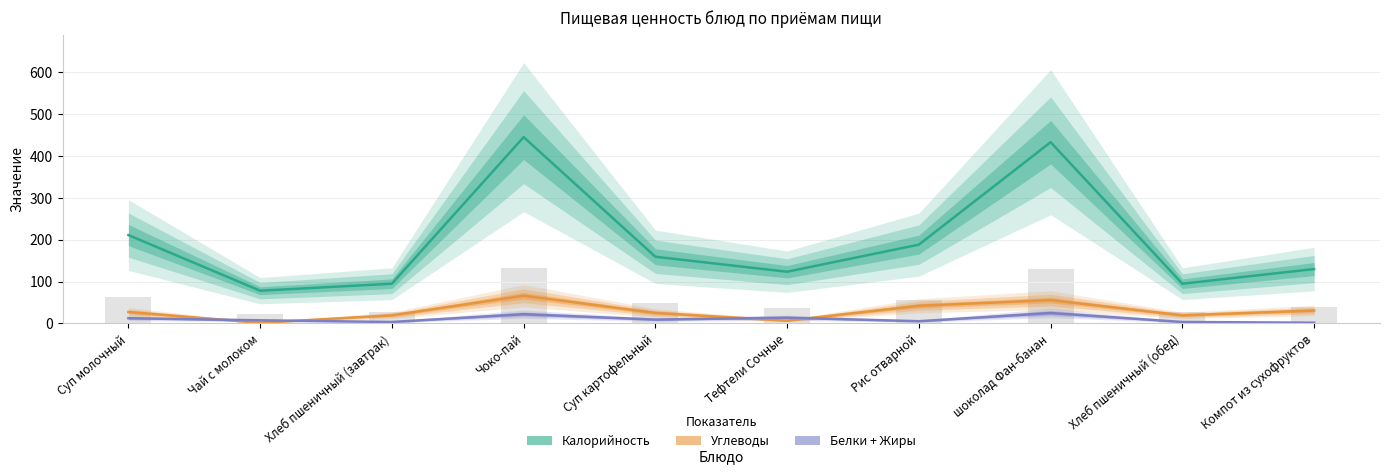

How many bars are there in total?

30